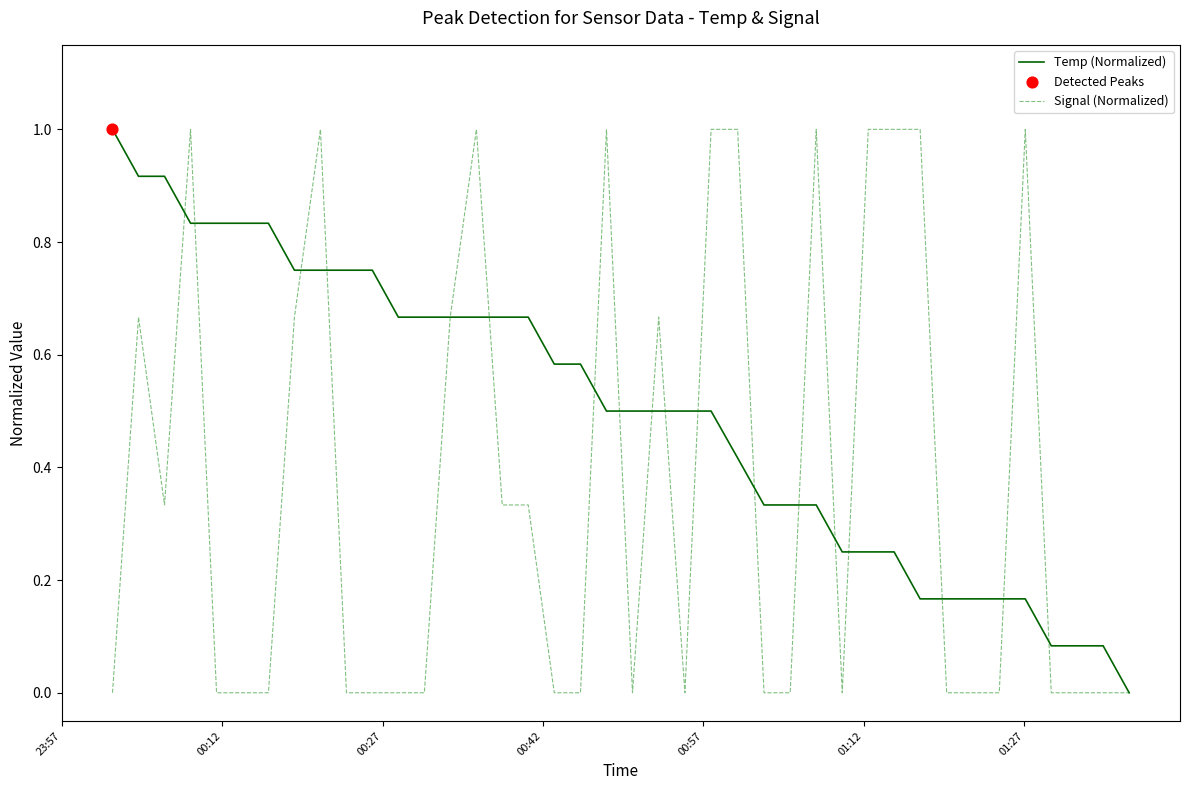

What is the greatest value displayed?

1.0